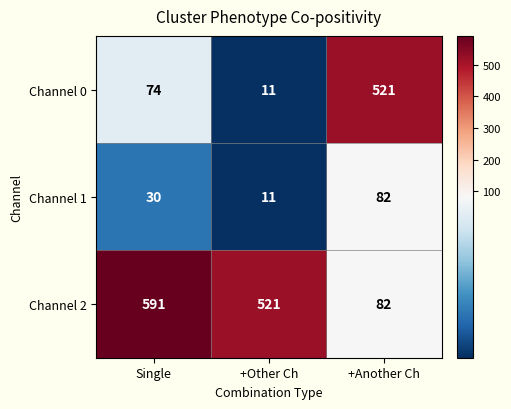

What is the spread (max minus min) of values at Single?

561